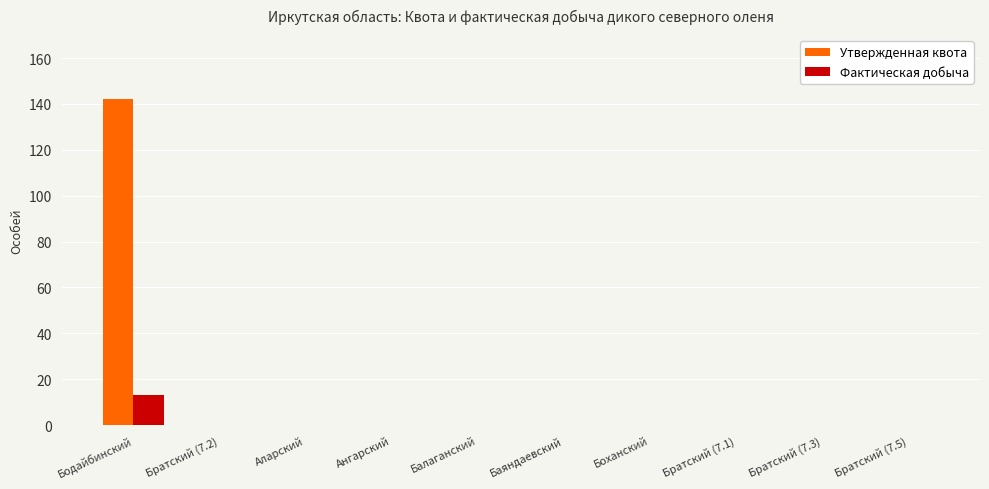

At which category does the chart reach its peak across all series?

Бодайбинский